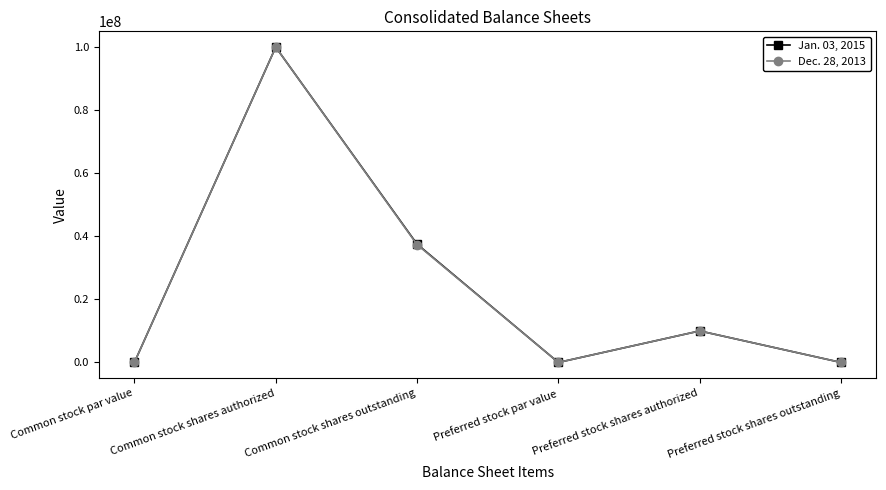

True or false: Dec. 28, 2013 has a value of 48007423 at Common stock shares authorized.

False